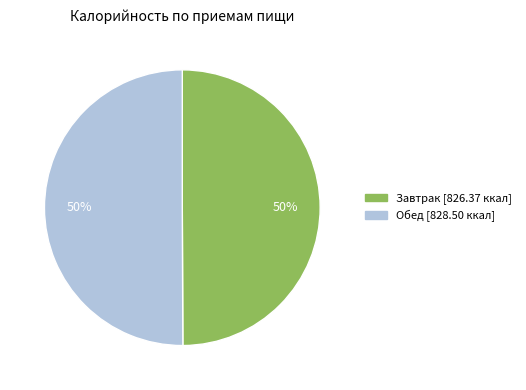

True or false: Обед accounts for 50% of the total.

True